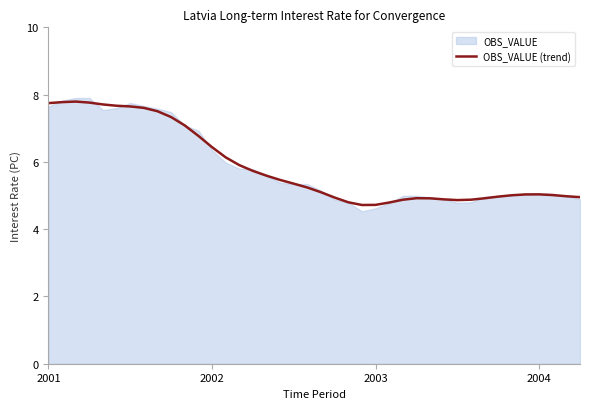

Reading left to right, what are all the values shown in this chart?

7.7	7.8	7.8	7.8	7.7	7.7	7.6	7.6	7.5	7.3	7.1	6.8	6.4	6.1	5.9	5.7	5.6	5.5	5.4	5.2	5.1	4.9	4.8	4.7	4.7	4.8	4.9	4.9	4.9	4.9	4.9	4.9	4.9	5.0	5.0	5.0	5.0	5.0	5.0	5.0